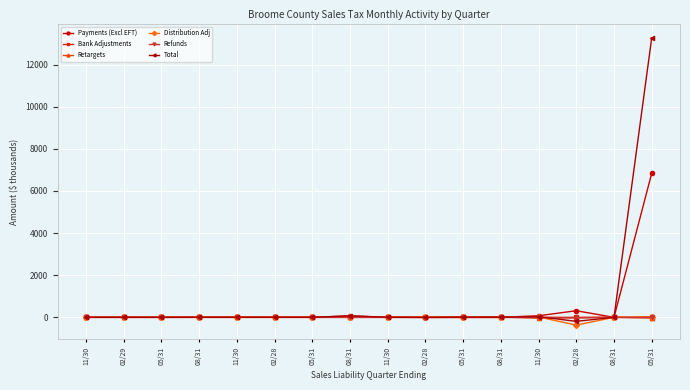

Is this an area chart (filled region under the line)?

No